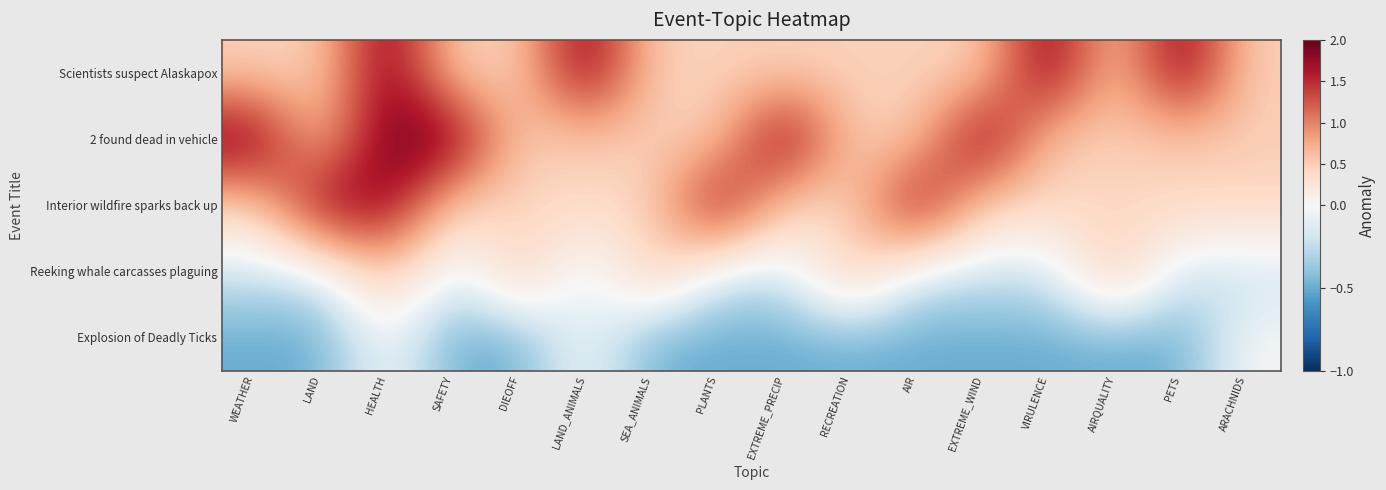

At how many categories does at least one series exceed 0?

16